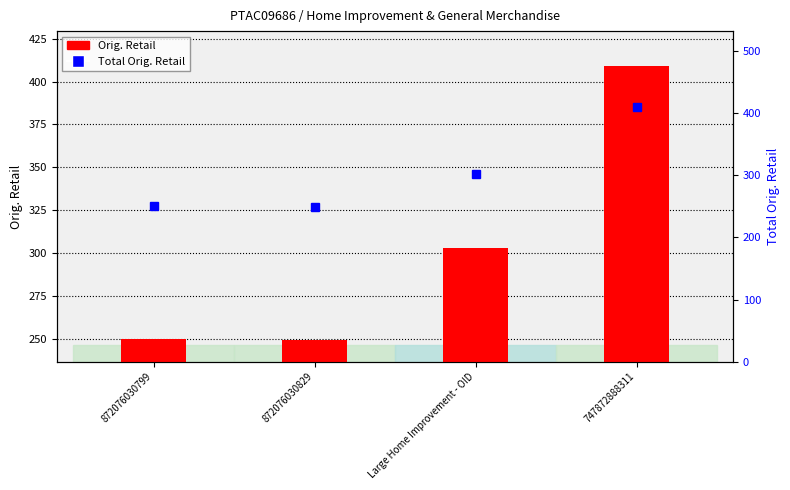

What value does the Orig. Retail series have at 872076030829?

249.0